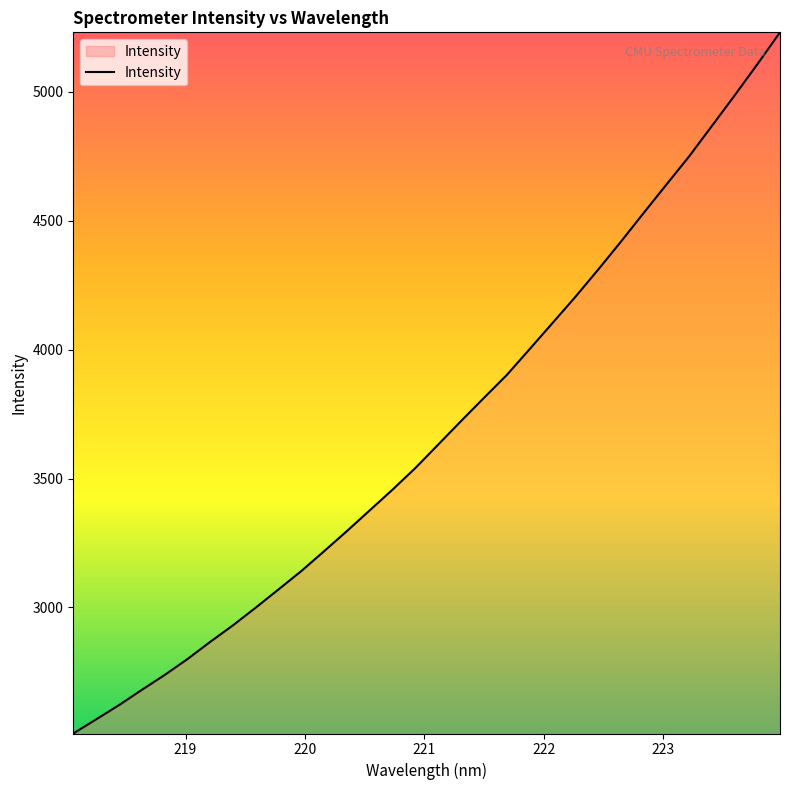

What is the minimum value shown in the chart?

2511.2